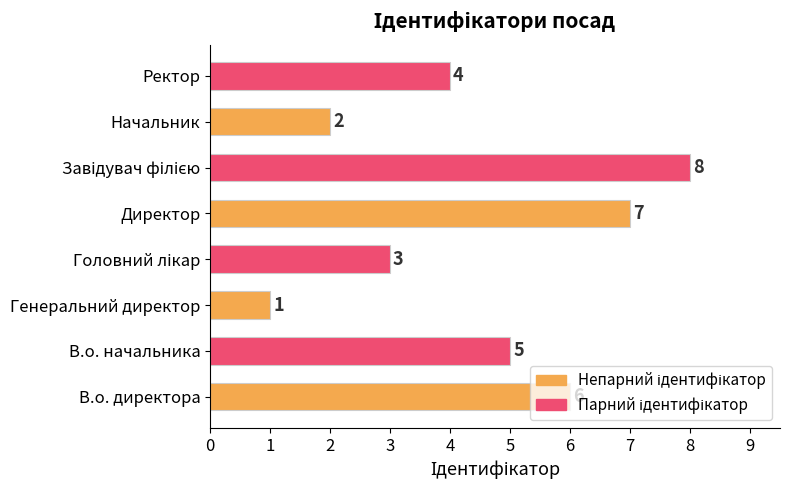

The chart shows a value of 6 at В.о. директора. True or false?

True